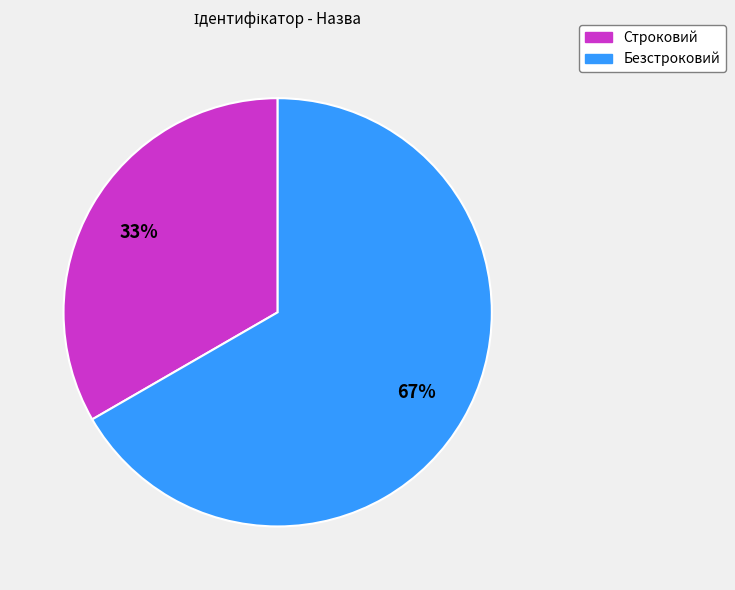

How many segments does this pie chart have?

2